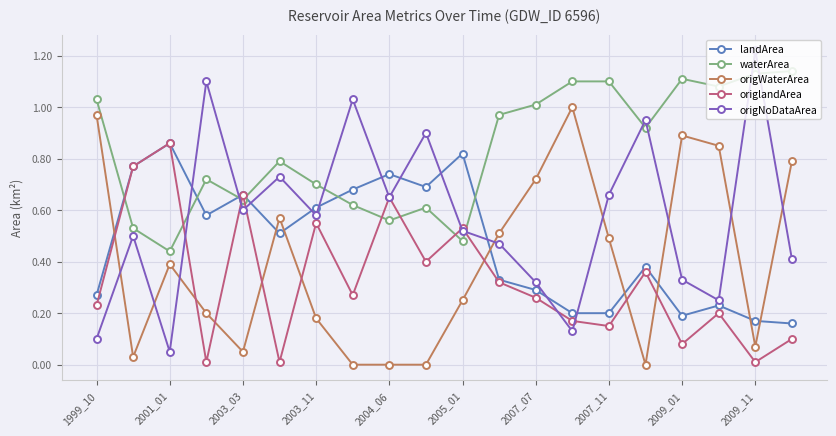

True or false: waterArea has more than 1 interior local peaks.

True